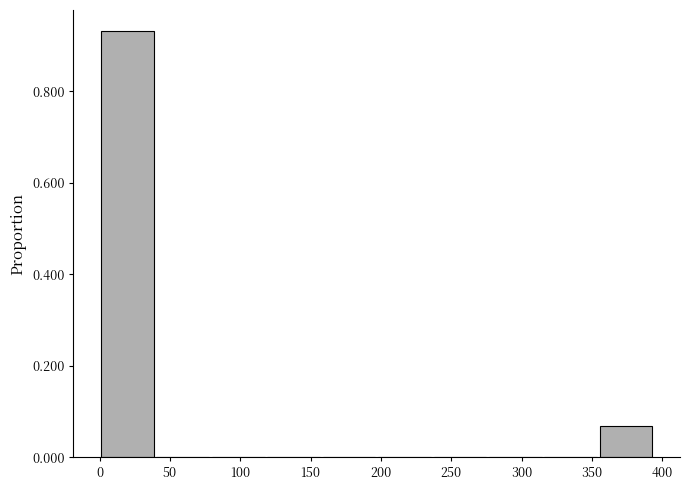

Which range on the x-axis has the tallest bar?

0 to 40